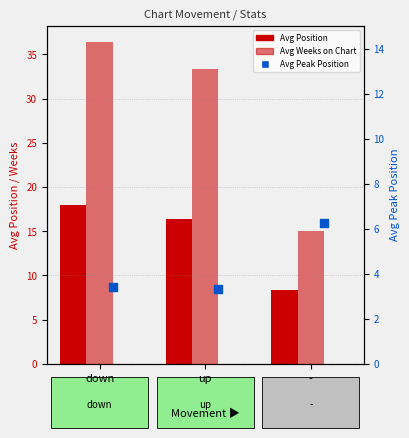

What is the total value across all series at down?

57.8